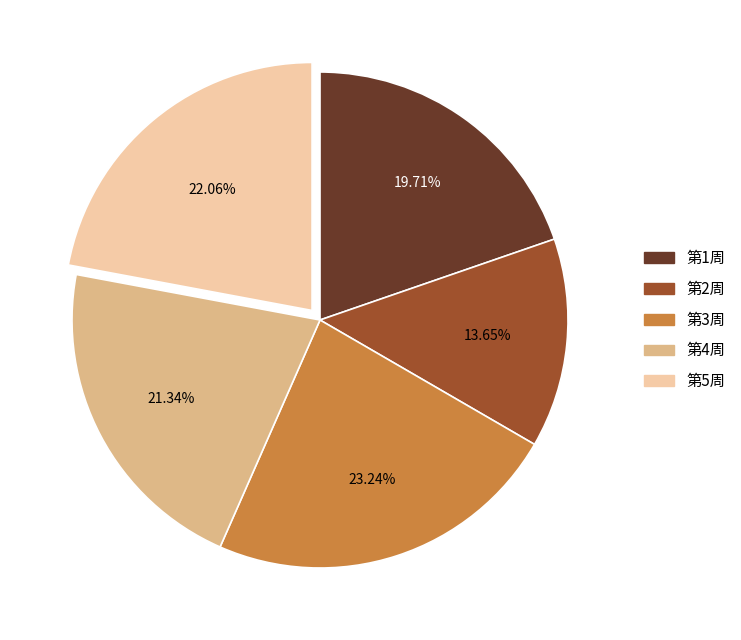

Is it true that 第1周 is 20% of the pie?

True